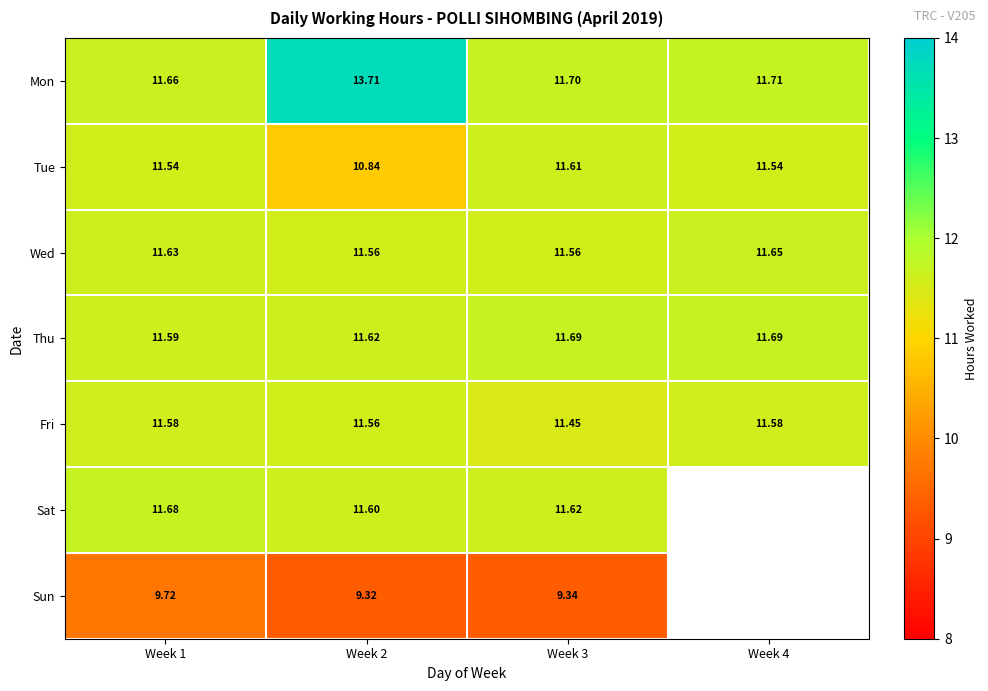

How many values in the Tue series exceed 11?

3